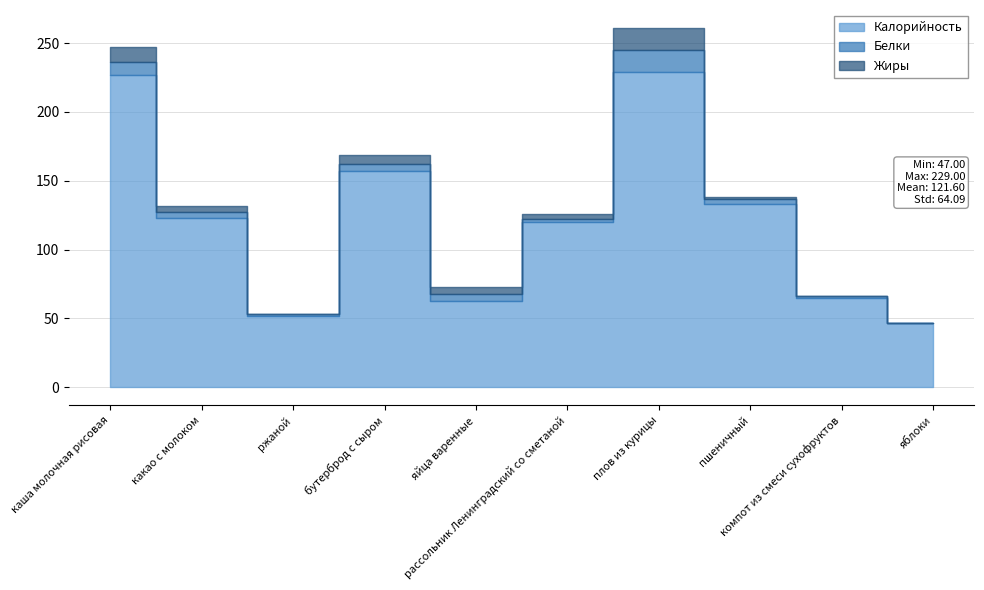

True or false: Калорийность has more than 1 points higher than both neighbors.

True